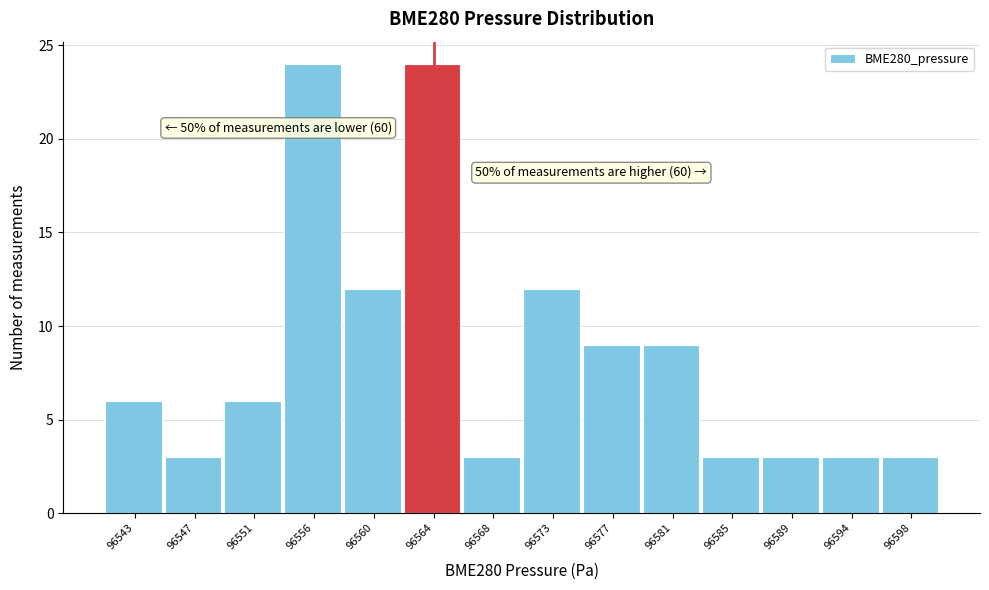

Reading left to right, list all the values displayed in this chart.

6	3	6	24	12	24	3	12	9	9	3	3	3	3